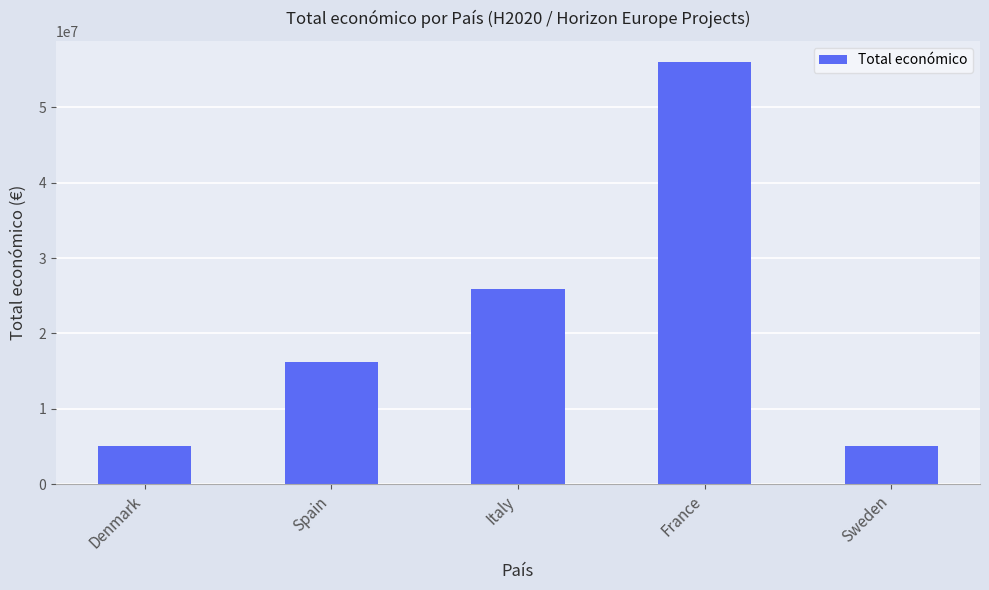

What is the sum of all values?

108153878